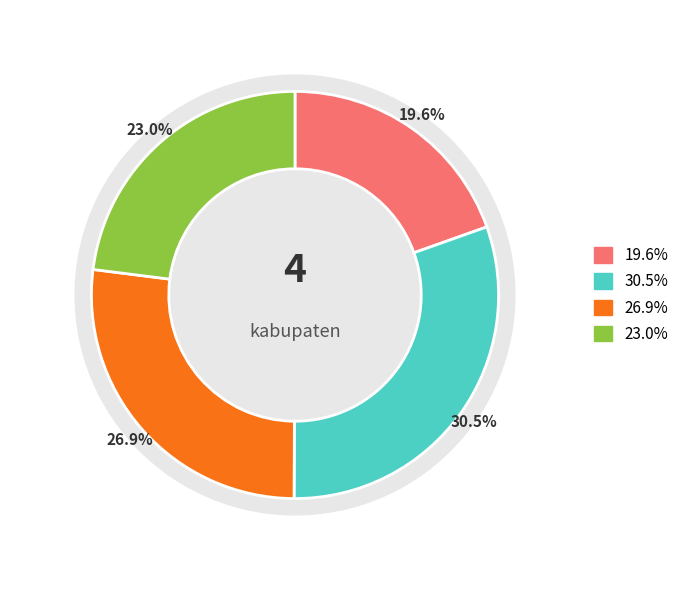

Is there a majority slice in this chart?

No